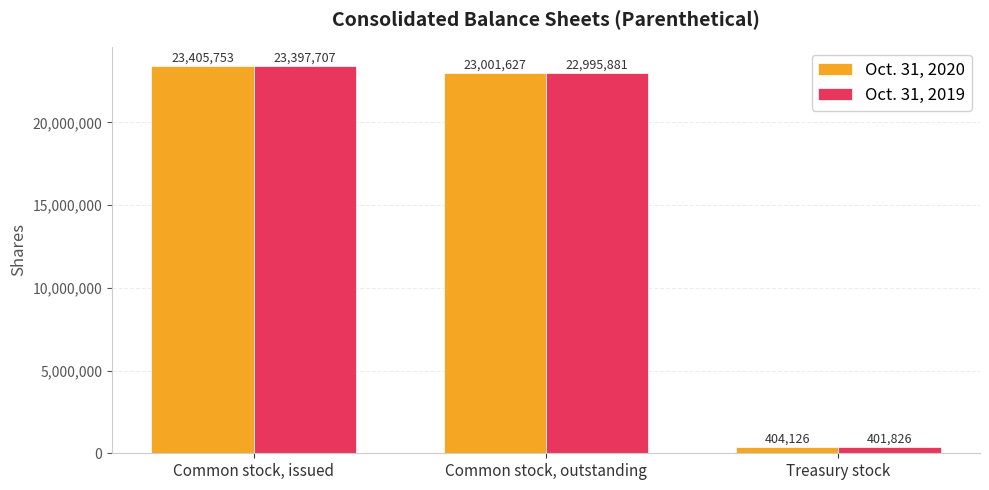

At which label does Oct. 31, 2019 reach its minimum?

Treasury stock